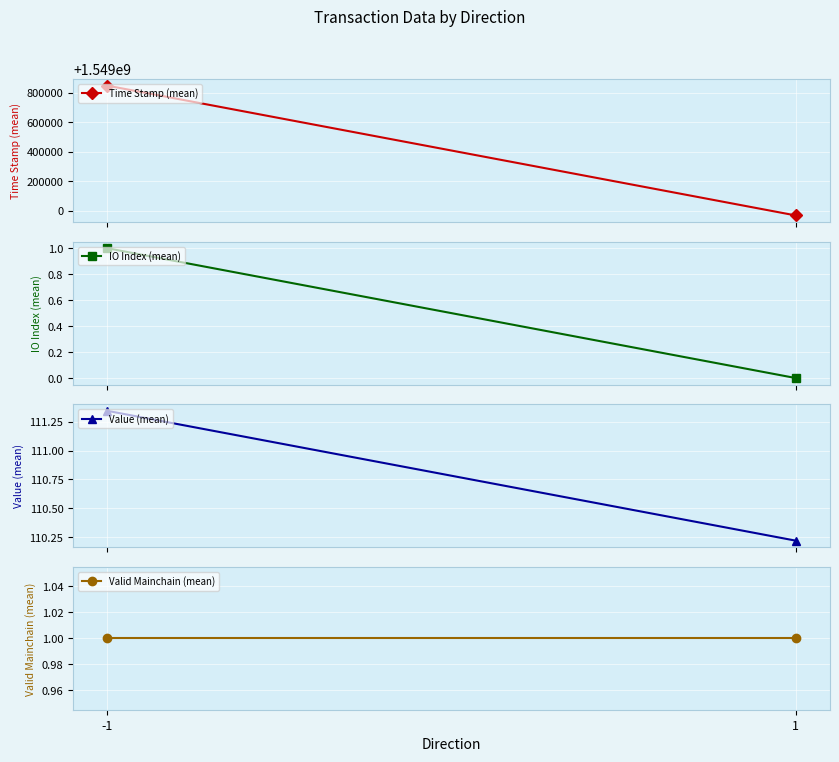

Is the value of IO Index (mean) at -1 greater than the value of Time Stamp (mean) at -1?

No